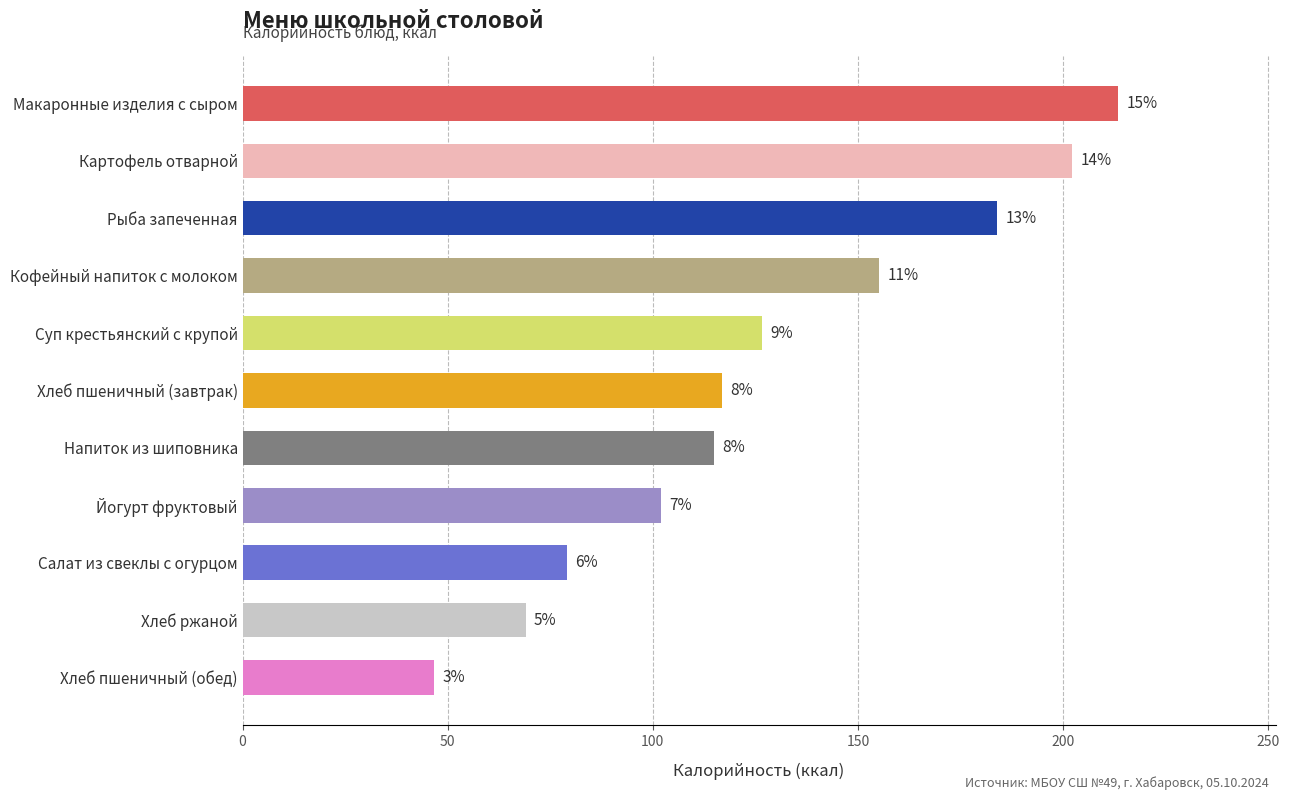

How many bars are there in total?

11